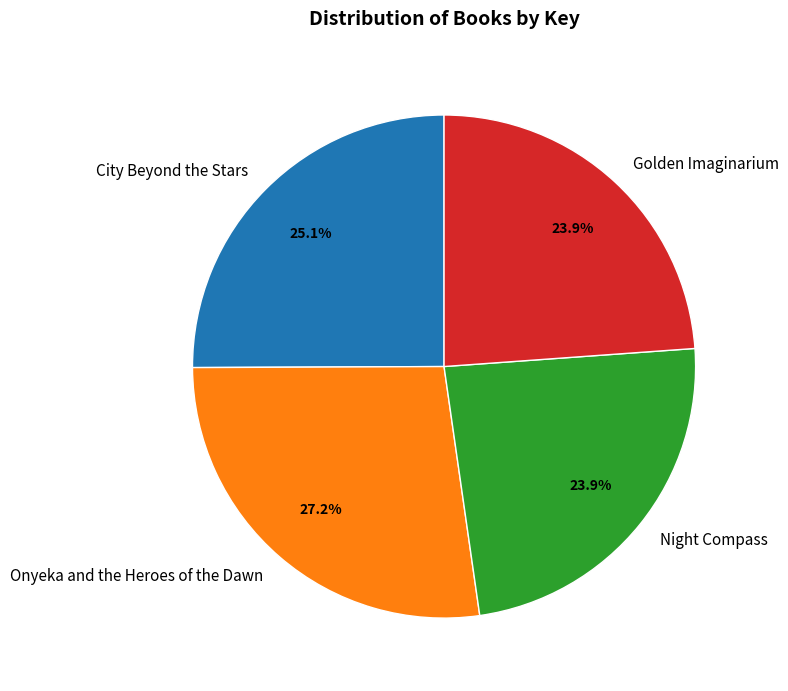

Does Night Compass account for over 50% of the chart?

No